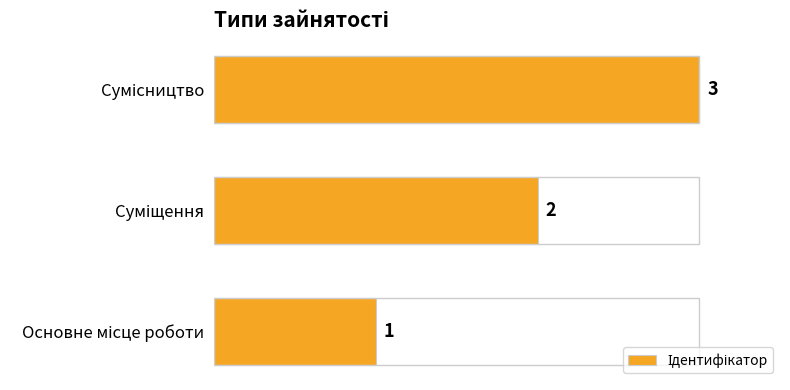

Count the values in the range 1 to 3.

3